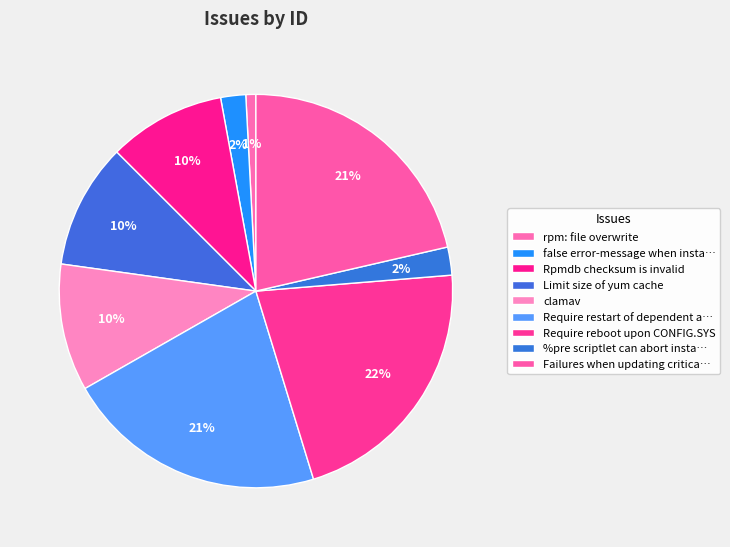

Rank the categories by value from highest to lowest.

Require reboot upon CONFIG.SYS, Require restart of dependent apps, Failures when updating critical components, clamav, Limit size of yum cache, Rpmdb checksum is invalid, %pre scriptlet can abort installation, false error-message when installing, rpm: file overwrite